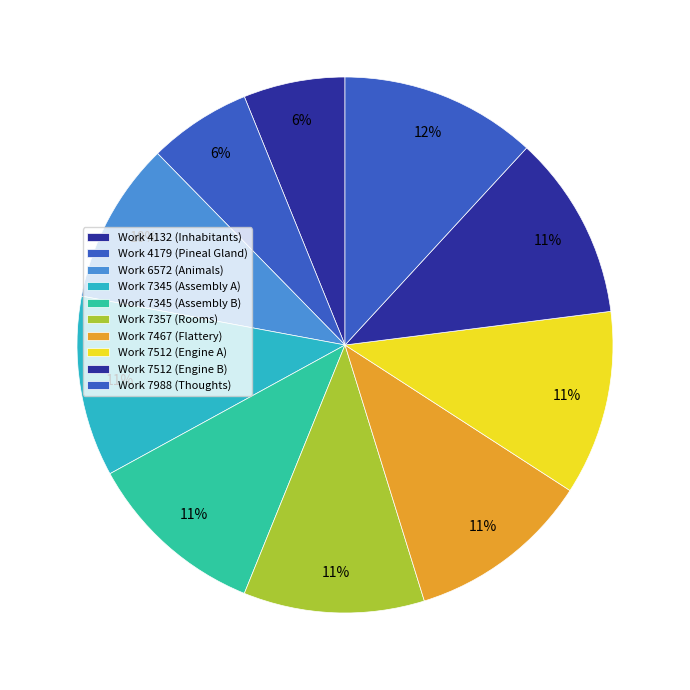

How many segments does this pie chart have?

10